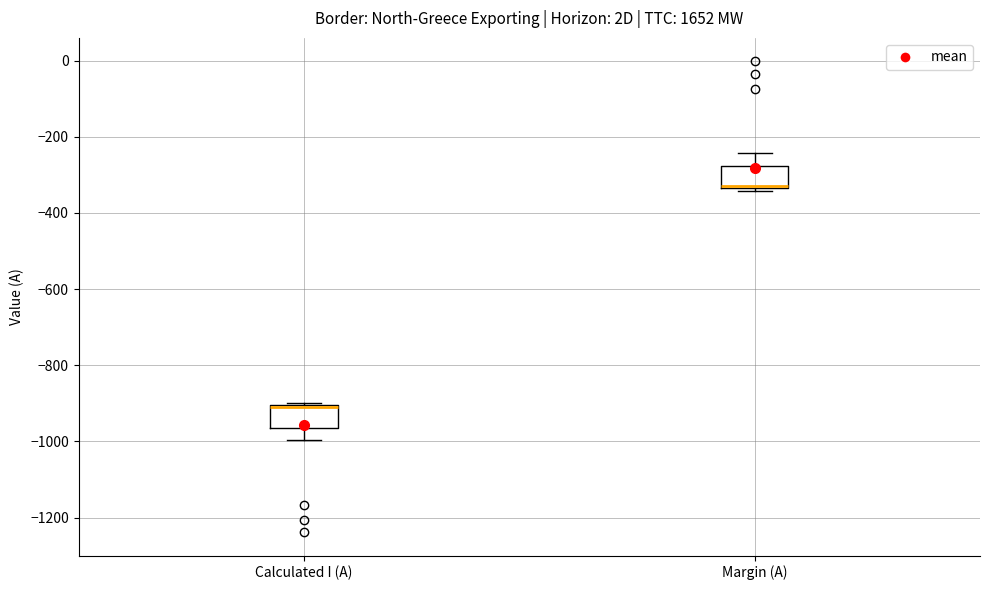

Which box's median line is the lowest?

Calculated I (A)